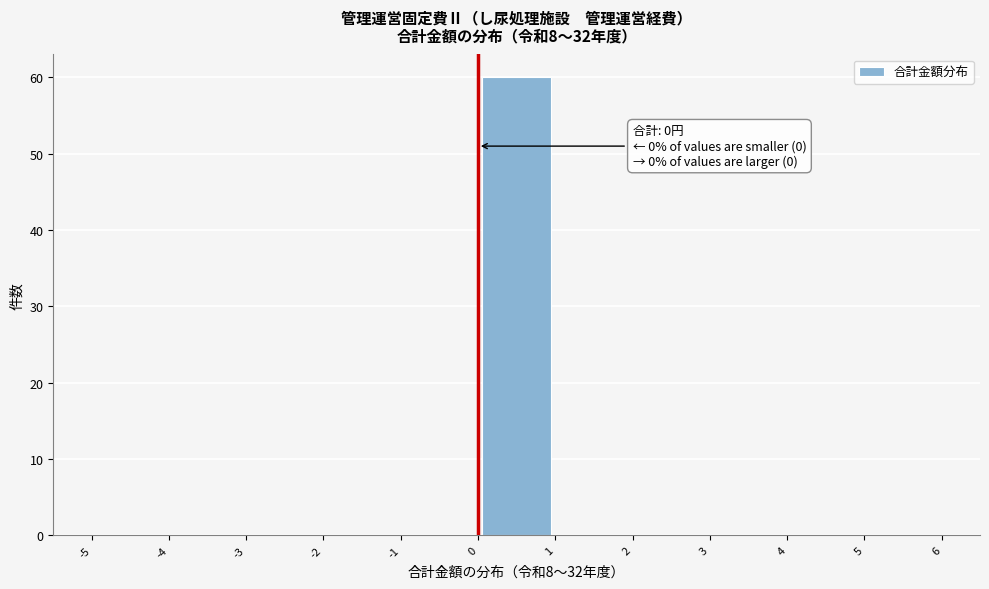

Over which range of the x-axis is the bar tallest?

0 to 1